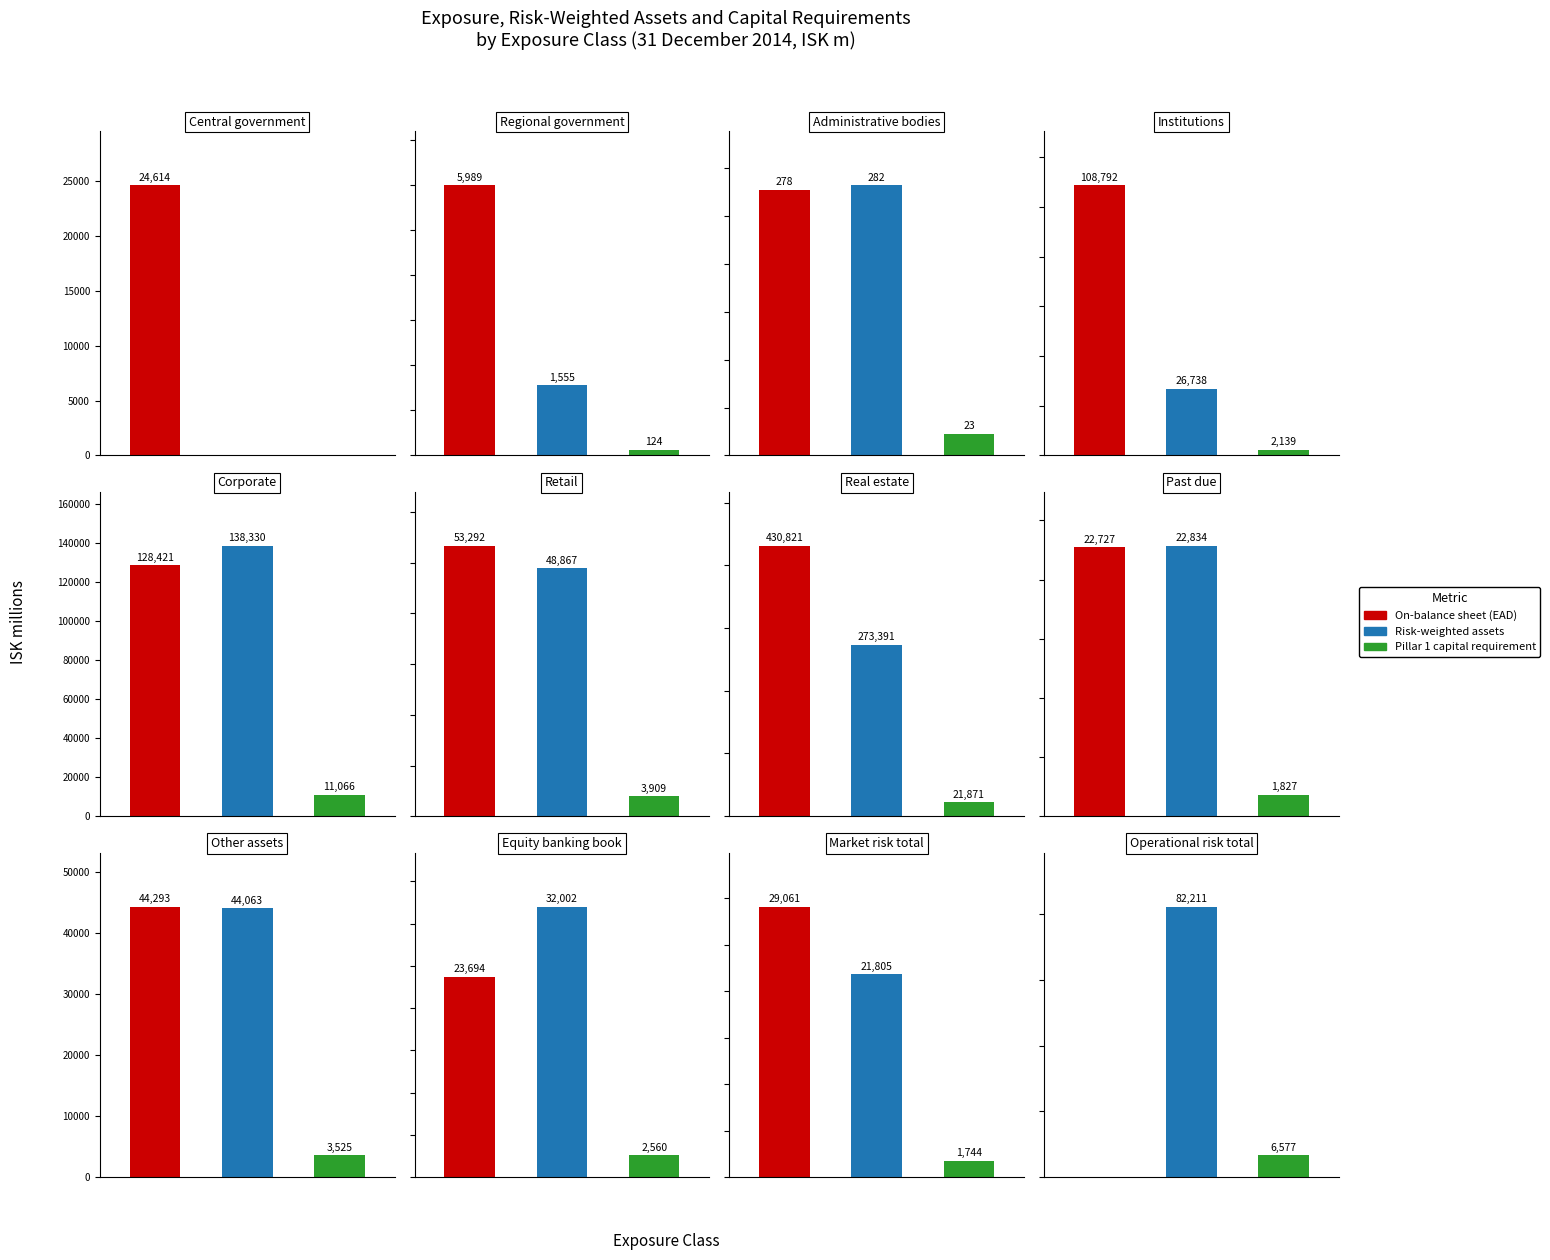

How many groups of bars are there?

12